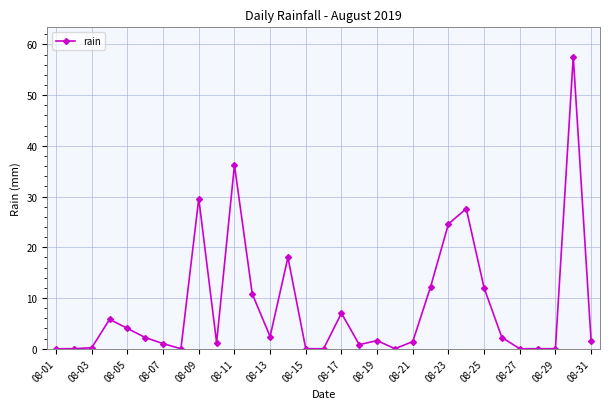

What is the maximum value shown in the chart?

57.6